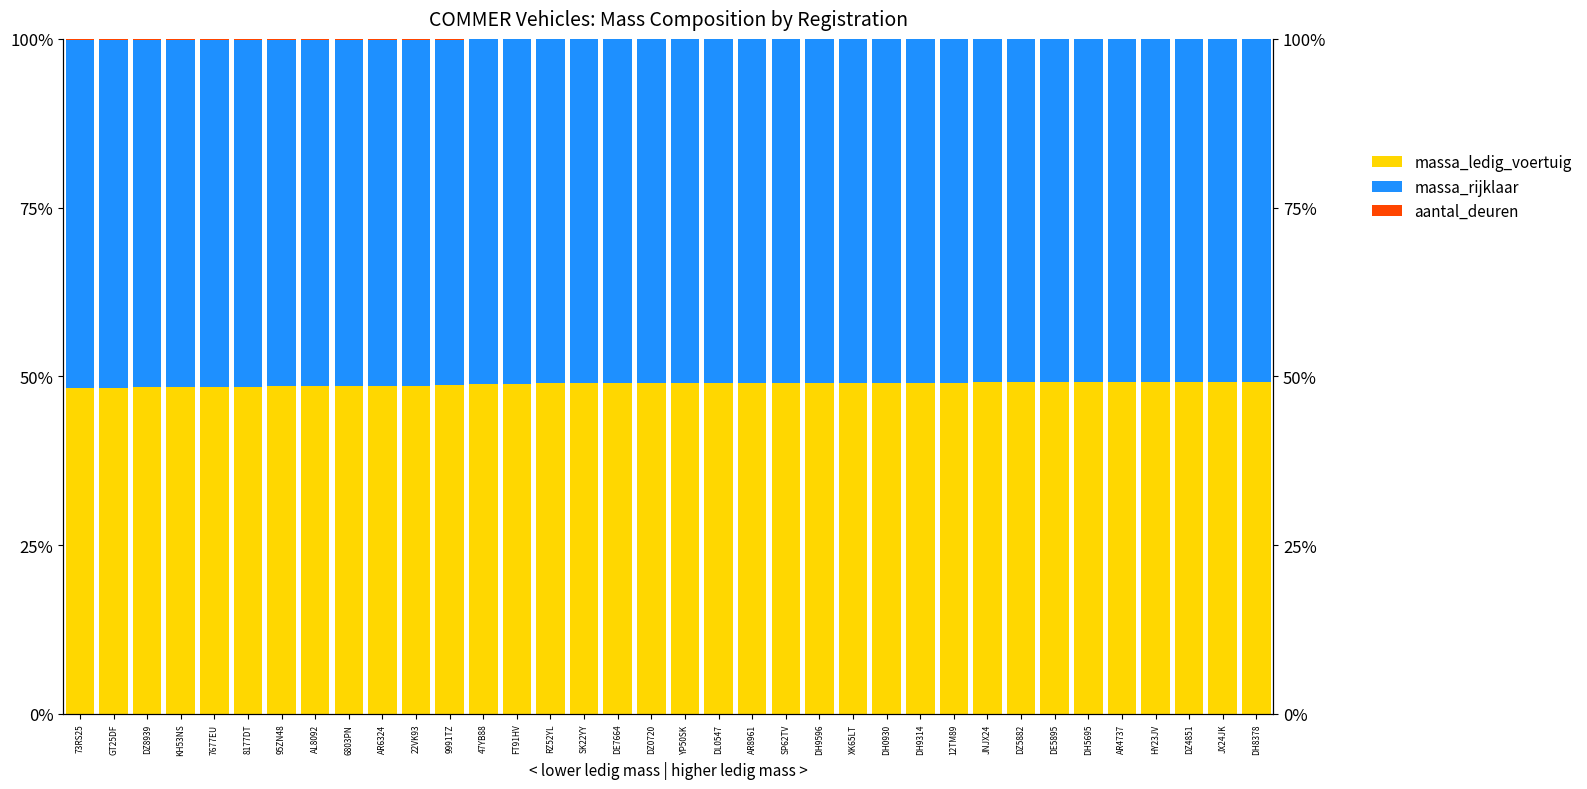

The massa_ledig_voertuig series shows 29.9 at 6803PN. True or false?

False